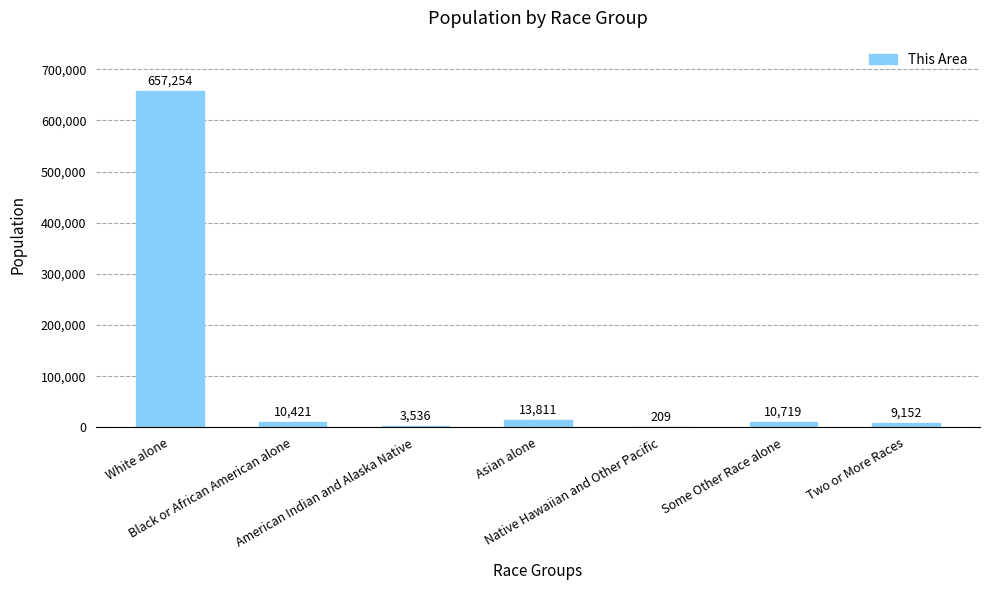

What is the sum of all values?

705102